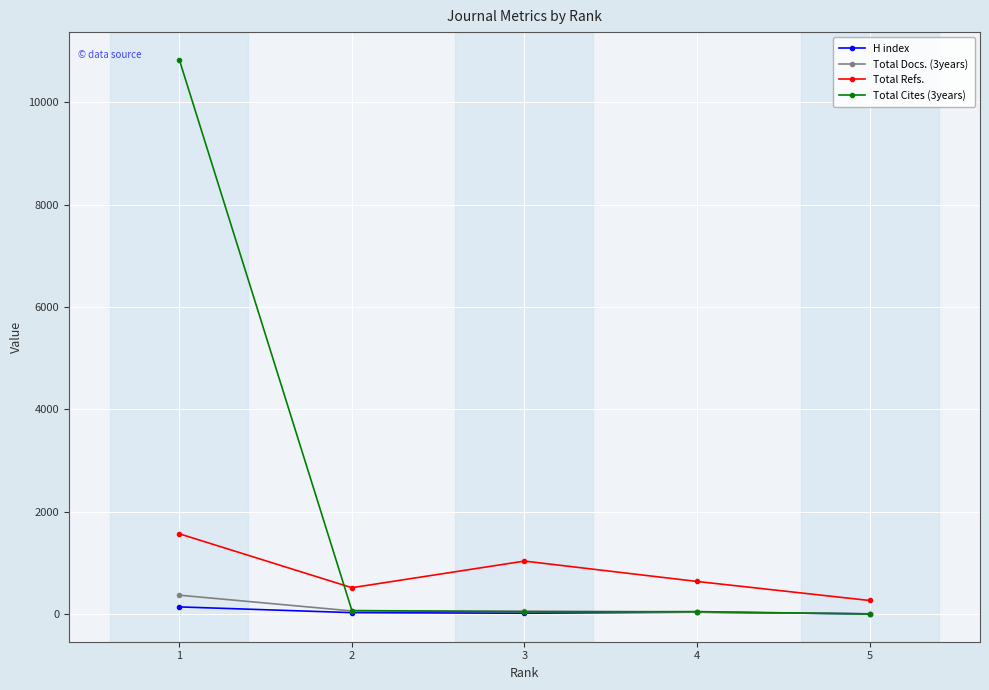

What is the sum of the Total Refs. values at 5 and 2?

782